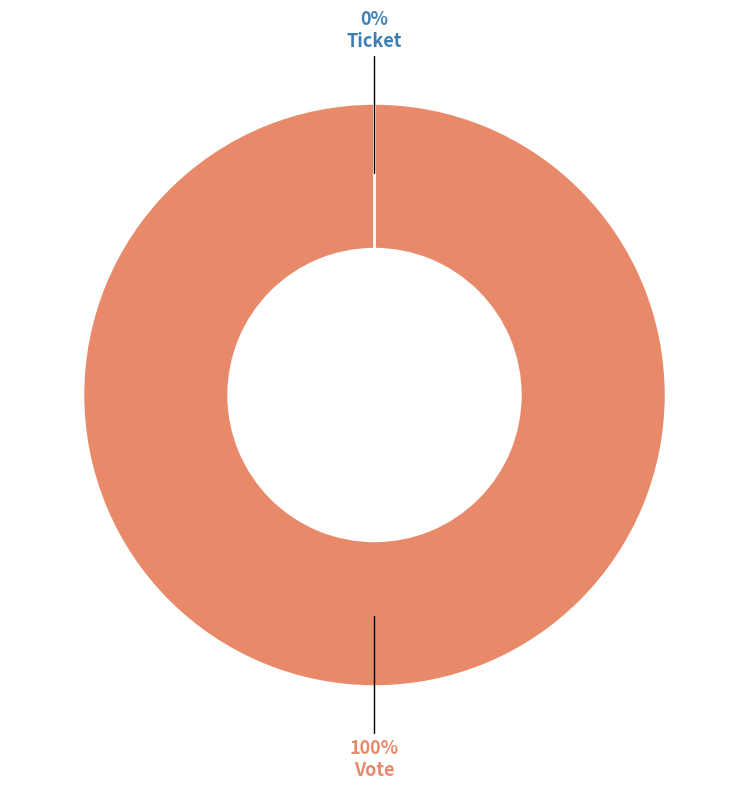

To the nearest percent, what percentage of the pie is Vote?

100%